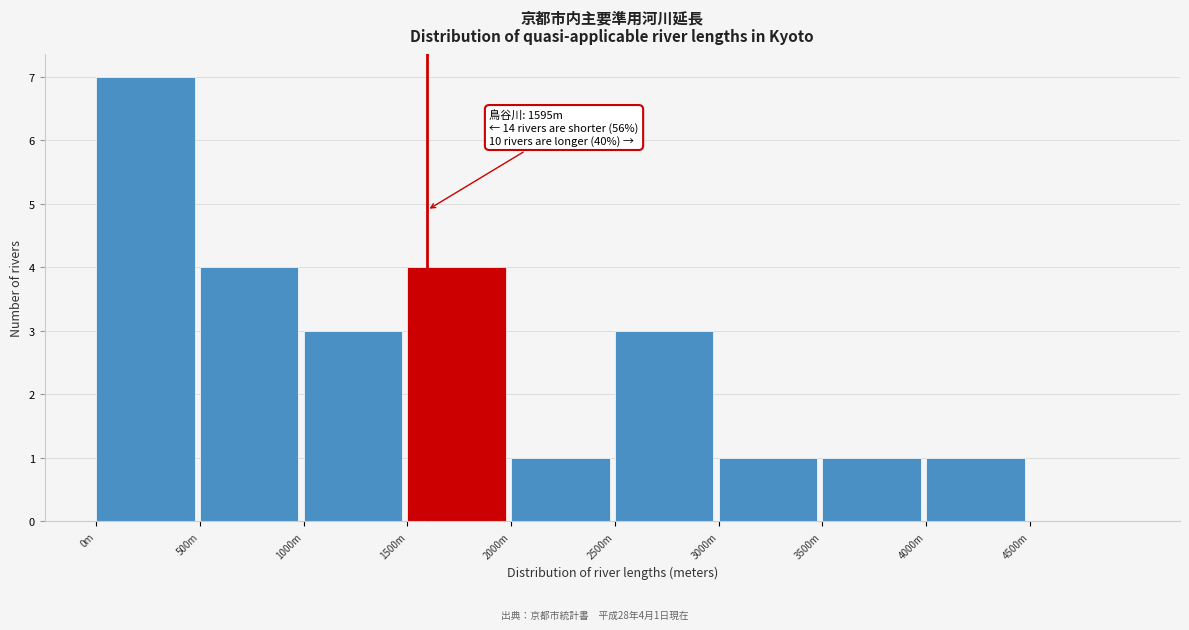

Reading right to left, list all the values displayed in this chart.

4500m=0	4000m=1	3500m=1	3000m=1	2500m=3	2000m=1	1500m=4	1000m=3	500m=4	0m=7